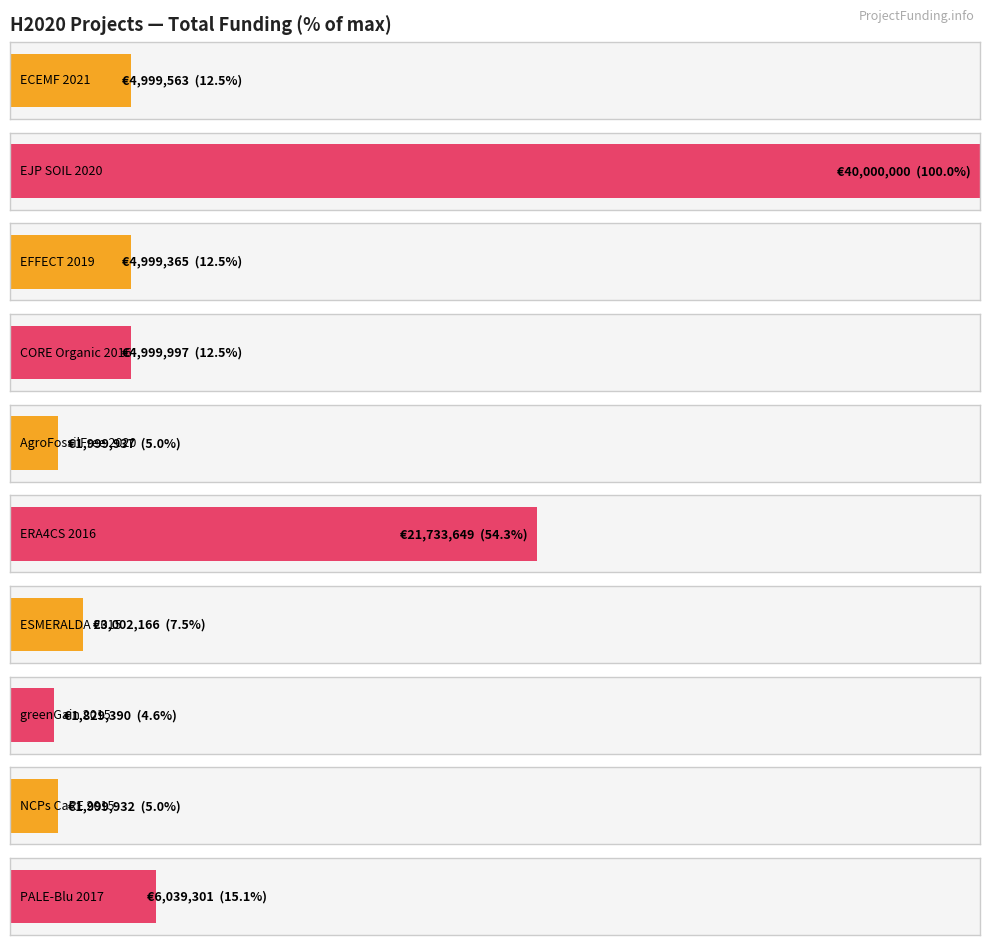

Are the bars horizontal?

Yes